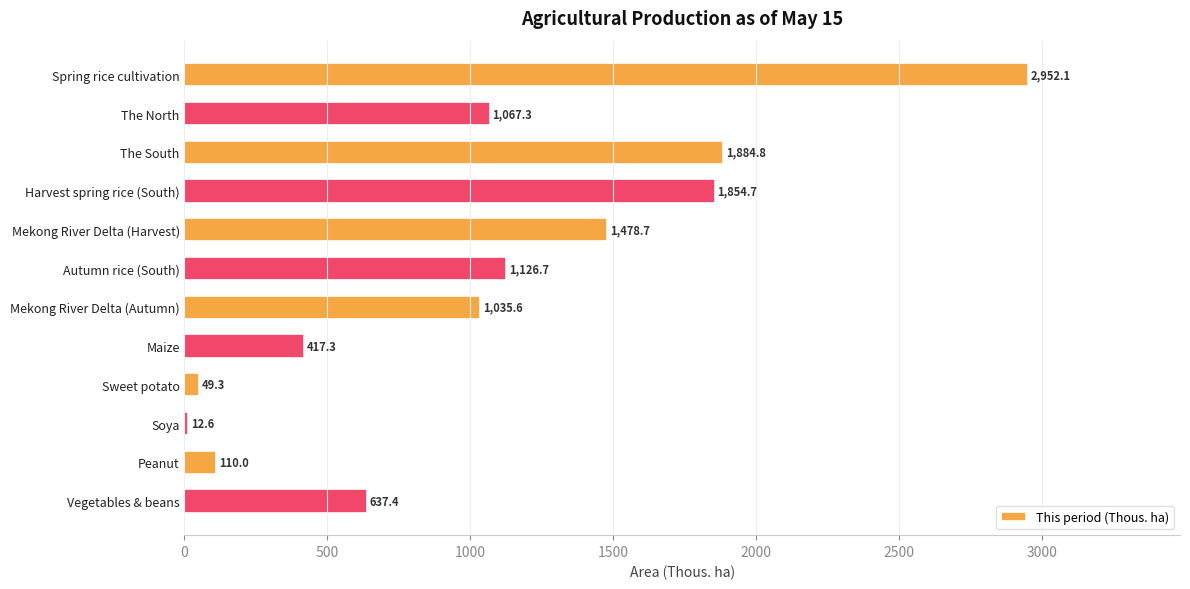

What position from the bottom is Spring rice cultivation?

12